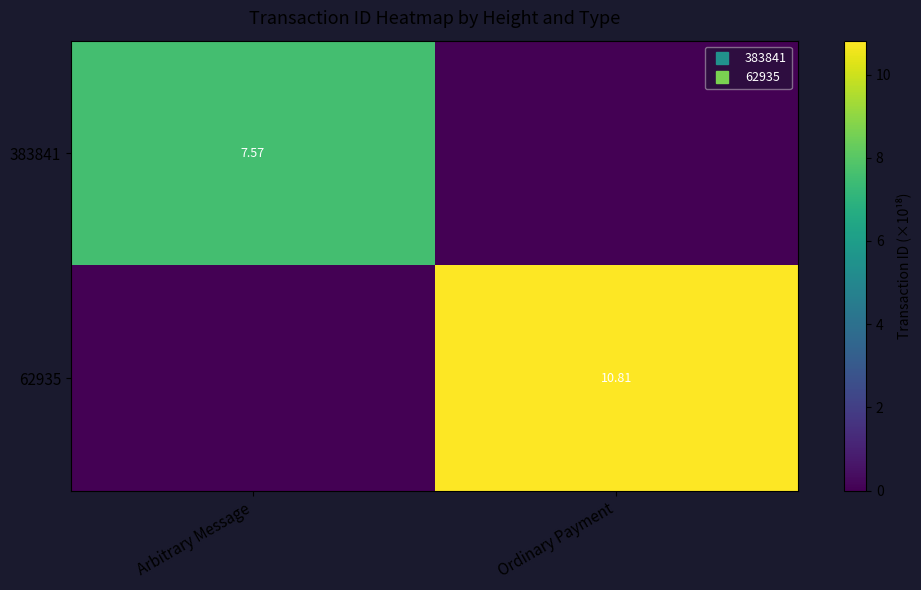

At how many categories does at least one series exceed 3?

2